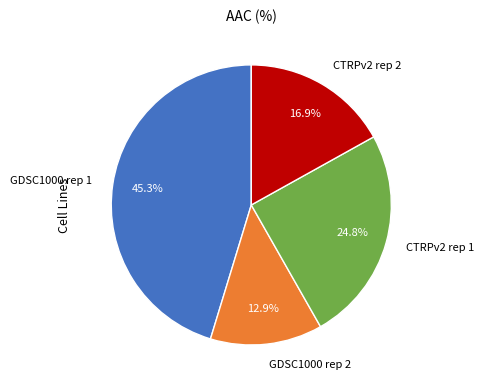

The GDSC1000 rep 2 slice represents 28% of the pie. True or false?

False